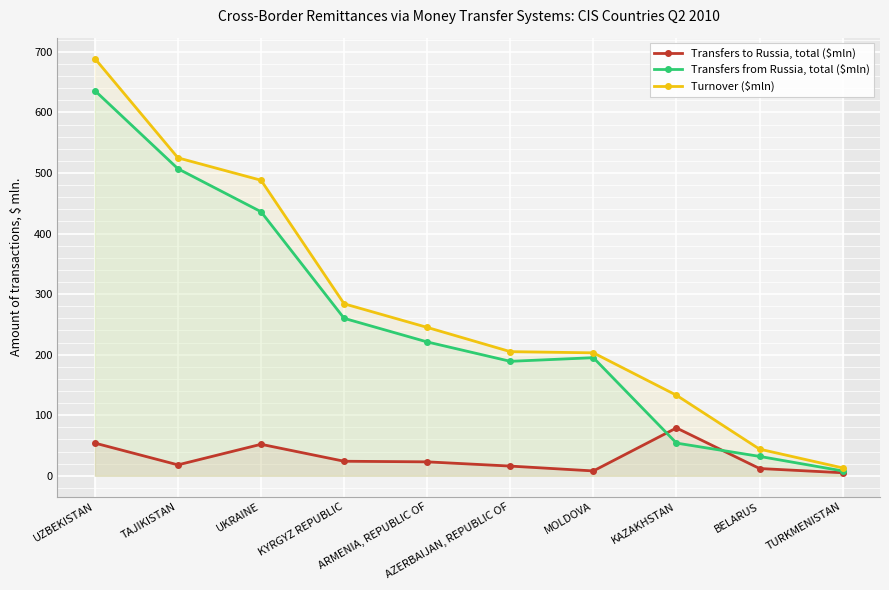

Does the chart display data point markers on the line(s)?

Yes